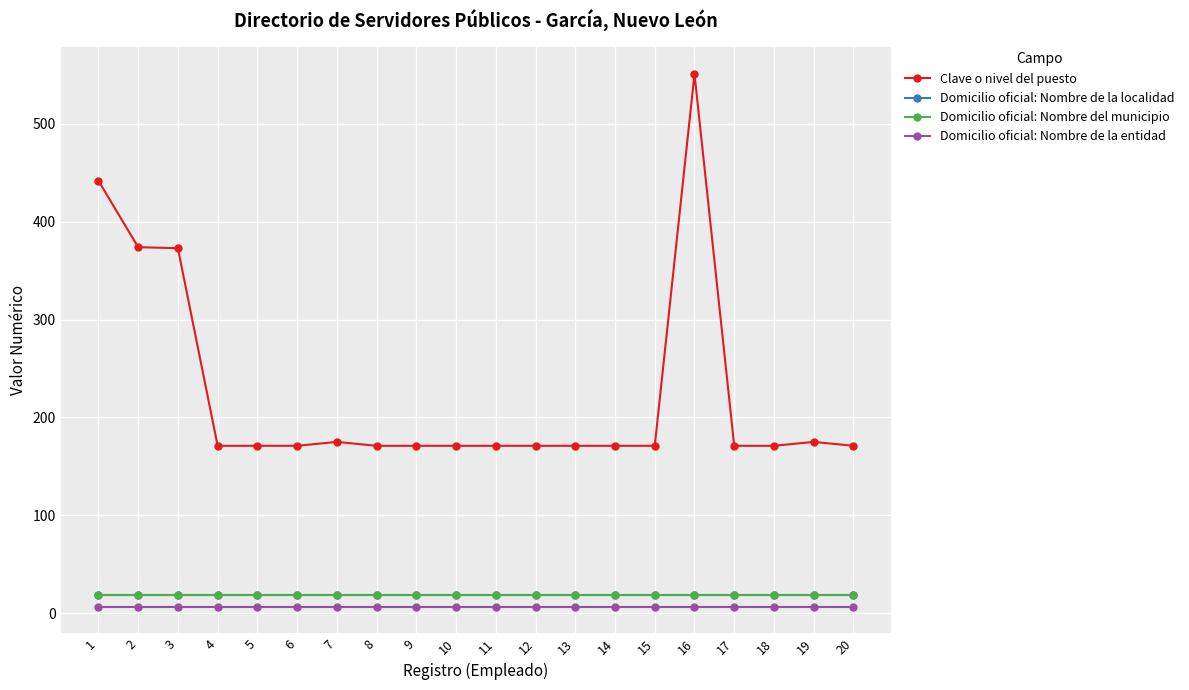

What is the maximum value for Domicilio oficial: Nombre de la localidad?

18.0